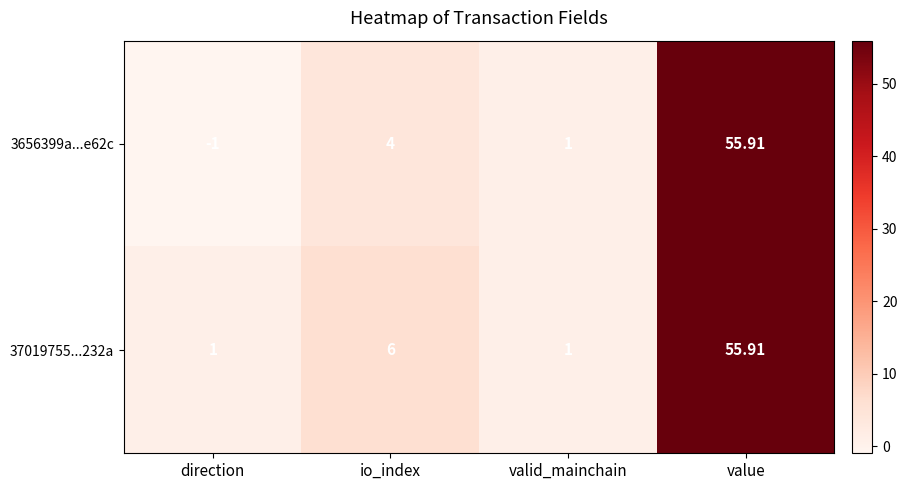

How many distinct data groups are displayed?

2